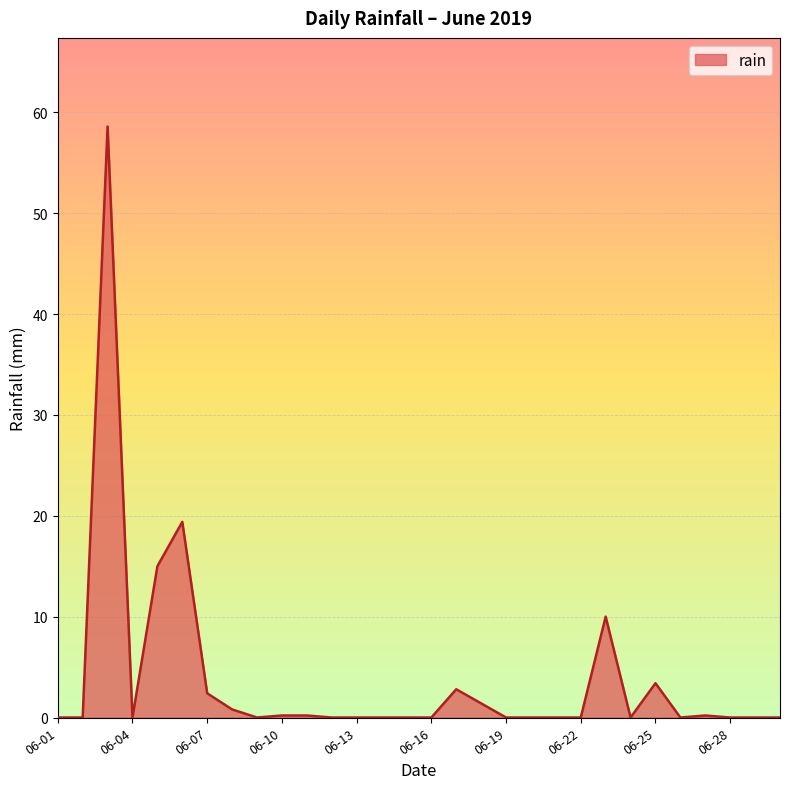

What is the difference between the maximum and minimum values?

58.6